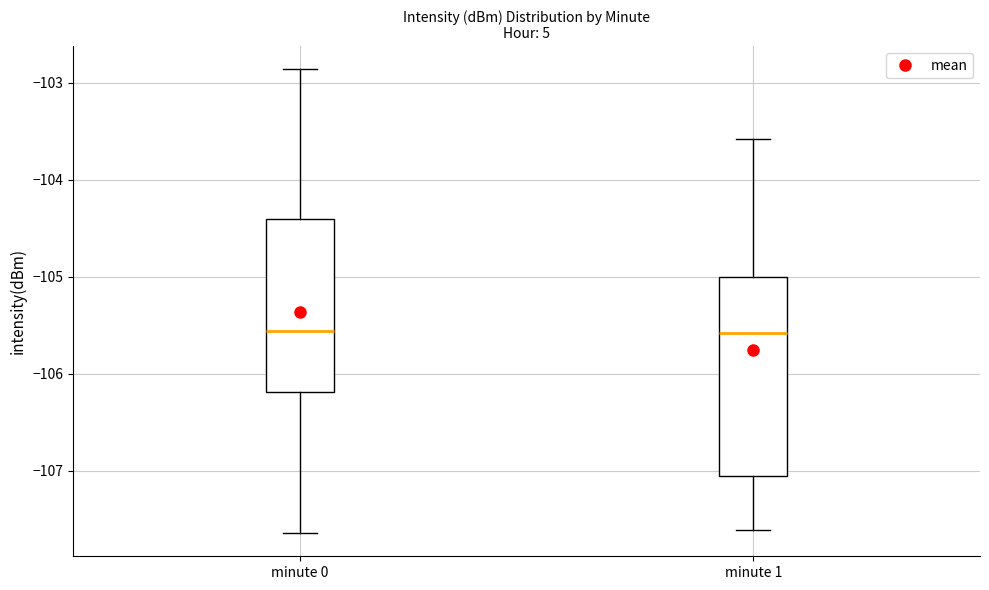

Reading left to right, read every box against the y-axis: the position of its median line, the range the box covers, and the ends of its whiskers. The values are not printed on the chart, so give them approximately, as read against the axis.

minute 0: median -105.6, box -106.2 to -104.4, whiskers -107.6 to -102.9
minute 1: median -105.6, box -107.1 to -105.0, whiskers -107.6 to -103.6